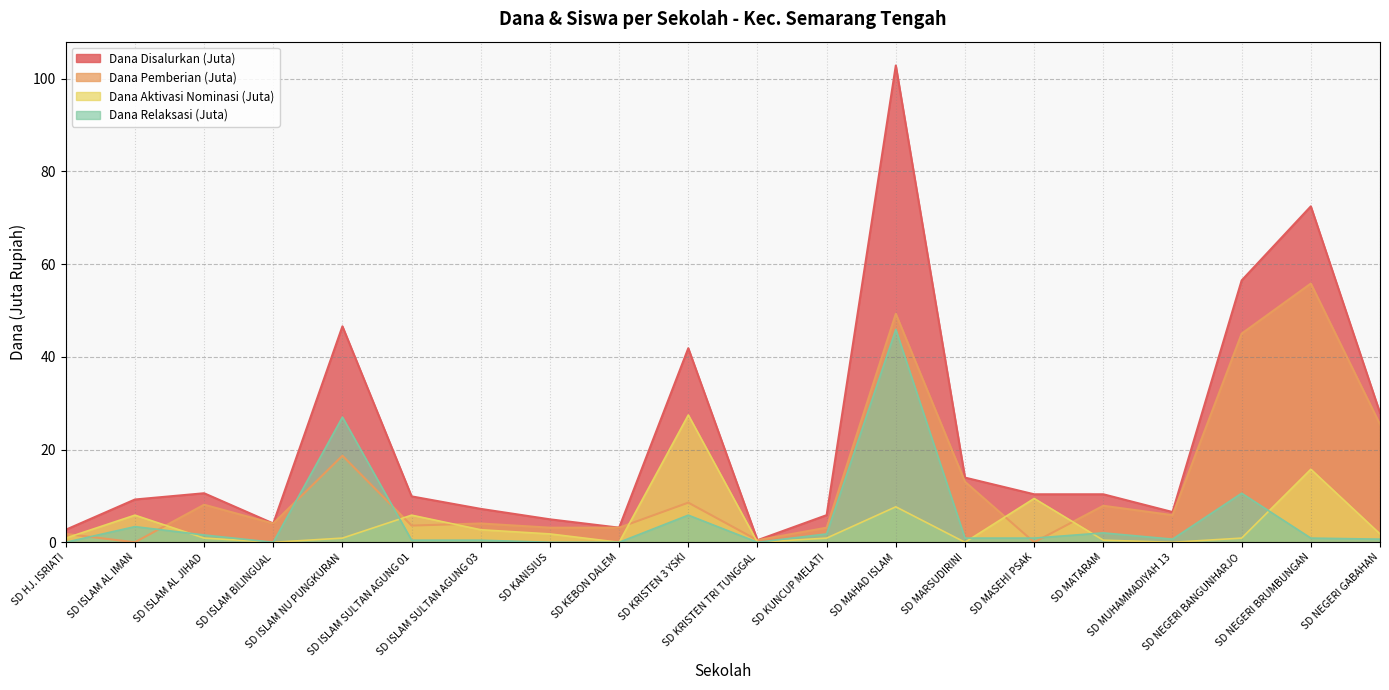

Reading left to right, list all the values displayed in this chart.

Dana Disalurkan: 2.7	9.2	10.6	4.0	46.6	9.9	7.2	5.0	3.1	41.9	0.5	5.8	102.8	13.9	10.3	10.3	6.5	56.5	72.5	27.9
Dana Pemberian: 1.8	0.0	8.1	4.0	18.7	3.6	4.0	3.1	3.1	8.6	0.5	3.1	49.3	13.1	0.0	7.9	5.8	45.0	55.8	25.4
Dana Relaksasi: 0.0	3.4	1.6	0.0	27.0	0.5	0.5	0.0	0.0	5.8	0.0	1.8	45.9	0.9	0.9	2.0	0.7	10.6	0.9	0.7
Dana Aktivasi: 0.9	5.8	0.9	0.0	0.9	5.8	2.7	1.8	0.0	27.4	0.0	0.9	7.7	0.0	9.4	0.5	0.0	0.9	15.8	1.8